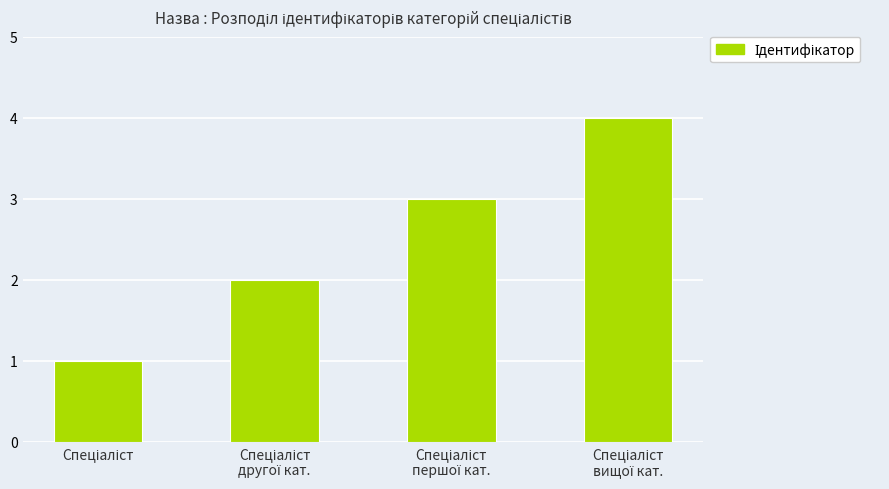

Are the bars horizontal?

No